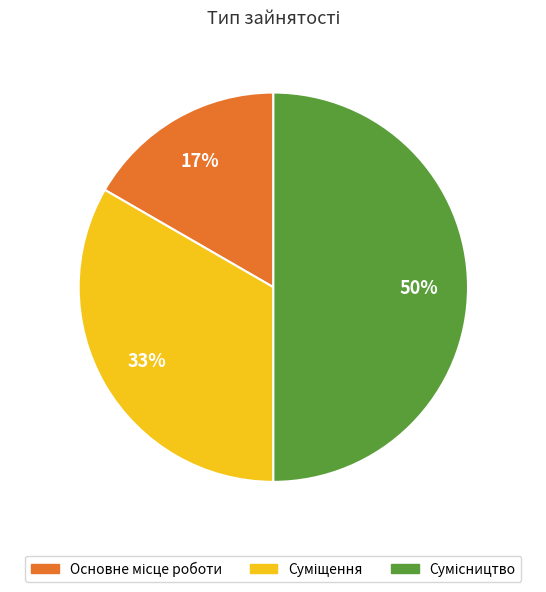

To the nearest percent, what is the average slice percentage?

33%